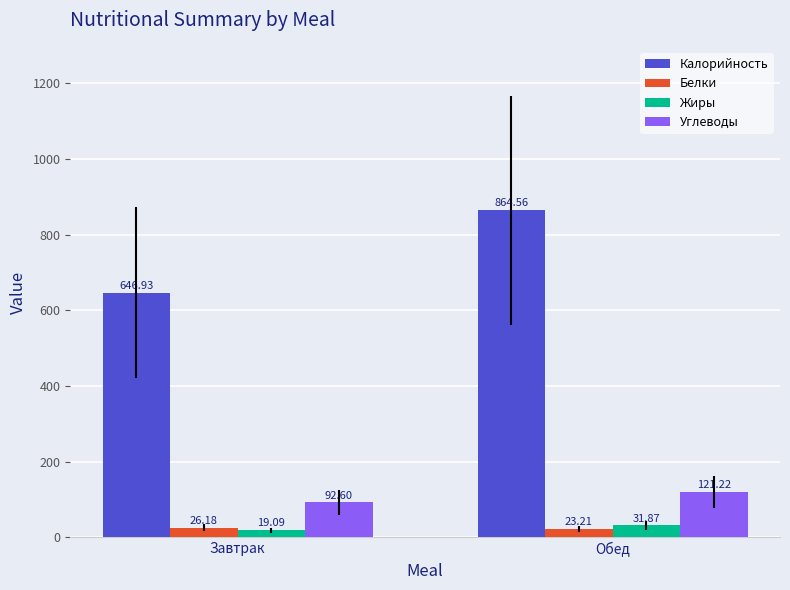

Is the value of Углеводы at Обед greater than the value of Калорийность at Обед?

No